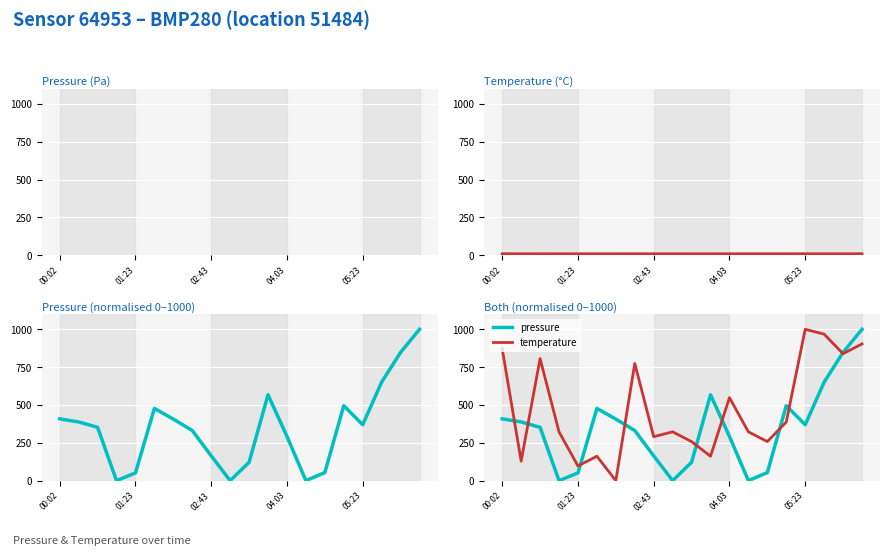

What position from the left is 11?

12